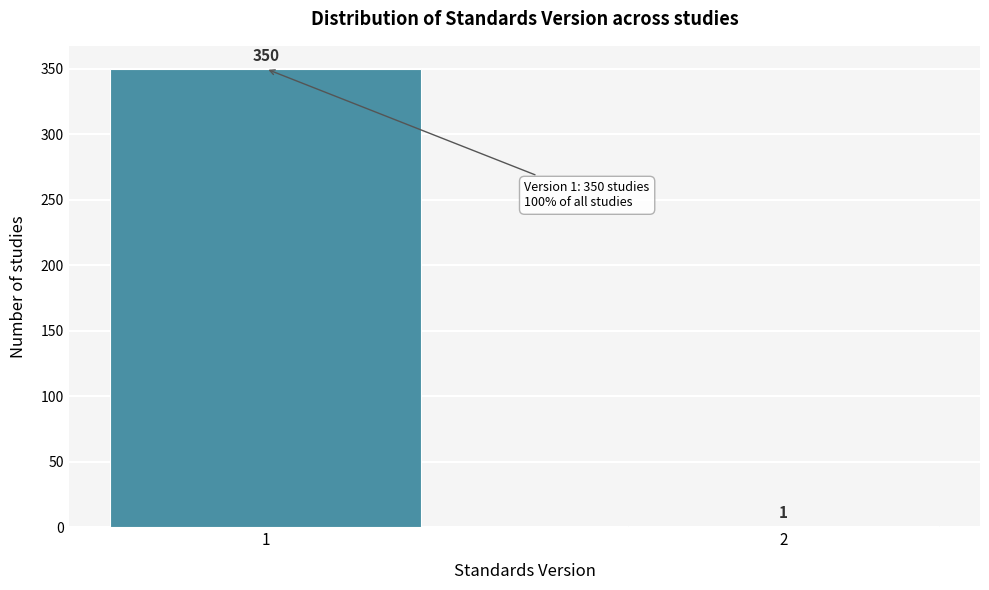

Reading left to right, list all the values displayed in this chart.

1=350	2=1